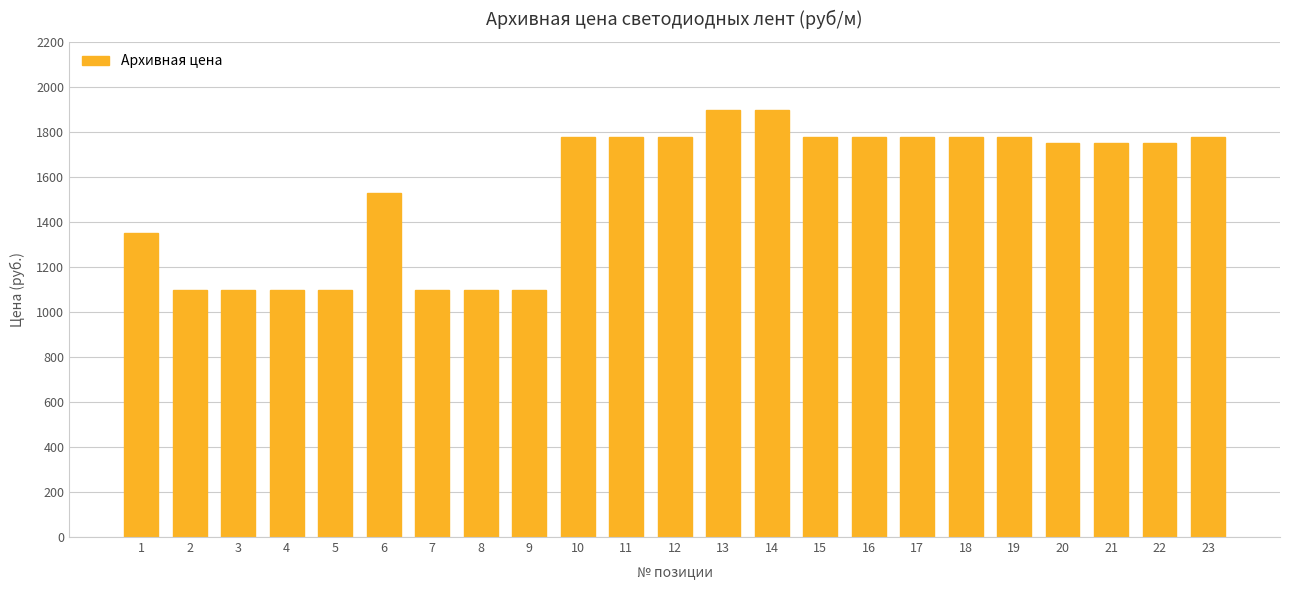

At which label is the value closest to 1497?

6